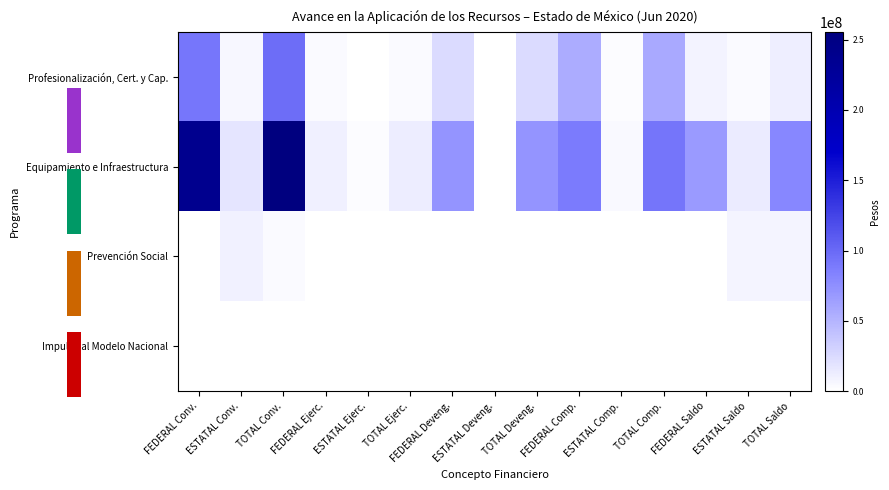

Reading right to left, what are all the values shown in this chart?

Profesionalización, Cert. y Cap.: TOTAL Saldo=11767690.1	ESTATAL Saldo=3368800.0	FEDERAL Saldo=8398890.1	TOTAL Comp.=57399600.0	ESTATAL Comp.=2354810.0	FEDERAL Comp.=55044790.0	TOTAL Deveng.=24768000.0	ESTATAL Deveng.=0.0	FEDERAL Deveng.=24768000.0	TOTAL Ejerc.=3254200.0	ESTATAL Ejerc.=0.0	FEDERAL Ejerc.=3254200.0	TOTAL Conv.=97189490.1	ESTATAL Conv.=5723610.0	FEDERAL Conv.=91465880.1
Equipamiento e Infraestructura: TOTAL Saldo=80728537.4	ESTATAL Saldo=12991051.3	FEDERAL Saldo=67737486.2	TOTAL Comp.=92680286.7	ESTATAL Comp.=4036800.0	FEDERAL Comp.=88643486.7	TOTAL Deveng.=71639494.0	ESTATAL Deveng.=0.0	FEDERAL Deveng.=71639494.0	TOTAL Ejerc.=12334104.5	ESTATAL Ejerc.=1999997.8	FEDERAL Ejerc.=10334106.7	TOTAL Conv.=255382422.6	ESTATAL Conv.=17027849.0	FEDERAL Conv.=238354573.6
Prevención Social: TOTAL Saldo=7232994.1	ESTATAL Saldo=7232994.1	FEDERAL Saldo=0.0	TOTAL Comp.=0.0	ESTATAL Comp.=0.0	FEDERAL Comp.=0.0	TOTAL Deveng.=438017.2	ESTATAL Deveng.=438017.2	FEDERAL Deveng.=0.0	TOTAL Ejerc.=175354.0	ESTATAL Ejerc.=175354.0	FEDERAL Ejerc.=0.0	TOTAL Conv.=3365717.0	ESTATAL Conv.=9846365.2	FEDERAL Conv.=0.0
Impulso al Modelo Nacional: TOTAL Saldo=0.0	ESTATAL Saldo=0.0	FEDERAL Saldo=0.0	TOTAL Comp.=0.0	ESTATAL Comp.=0.0	FEDERAL Comp.=0.0	TOTAL Deveng.=0.0	ESTATAL Deveng.=0.0	FEDERAL Deveng.=0.0	TOTAL Ejerc.=0.0	ESTATAL Ejerc.=0.0	FEDERAL Ejerc.=0.0	TOTAL Conv.=0.0	ESTATAL Conv.=0.0	FEDERAL Conv.=0.0